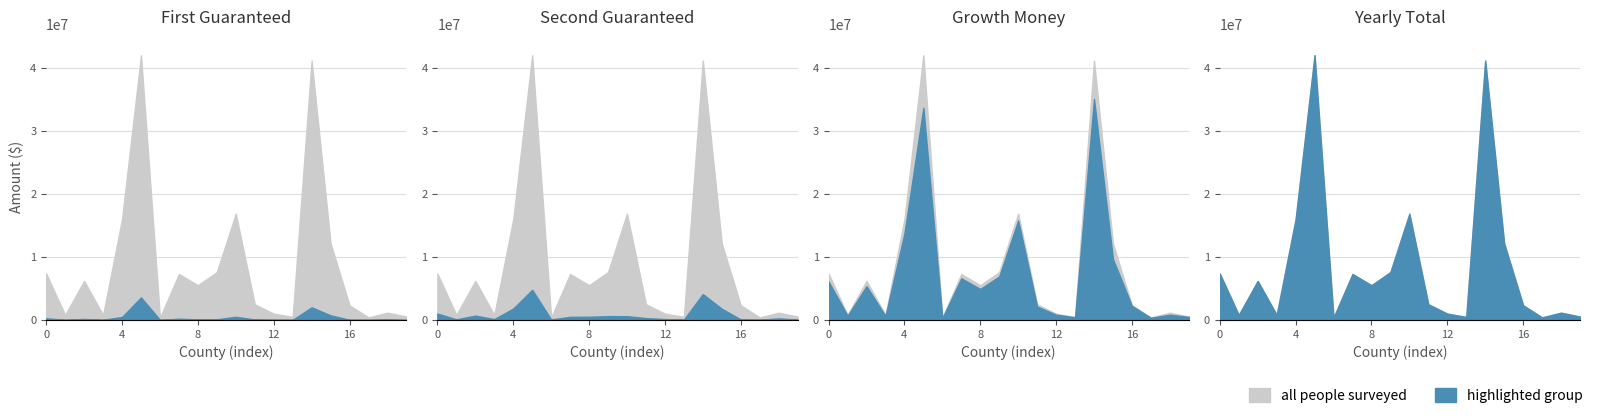

True or false: First Guaranteed and Growth Money cross at least once.

False